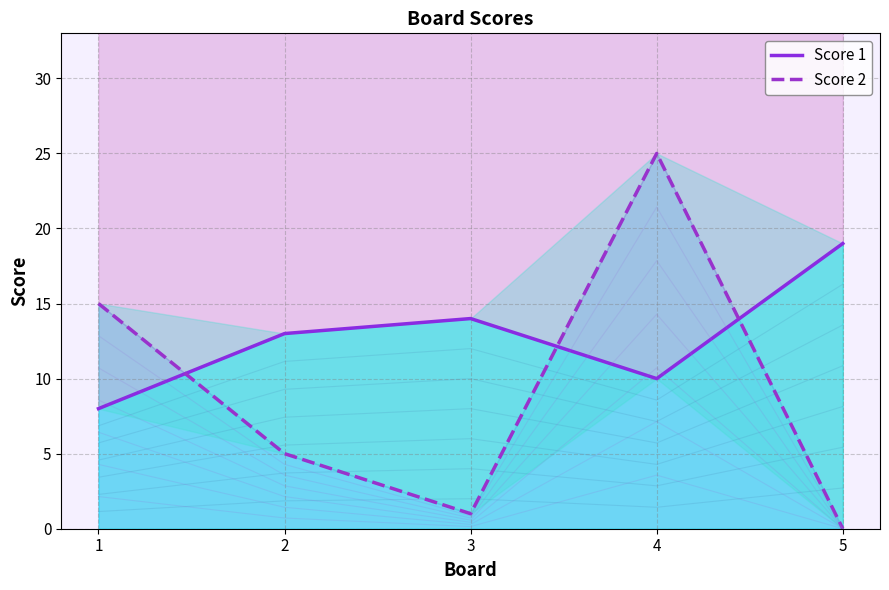

What is the value of the Score 1 point at the 4th from the left?

10